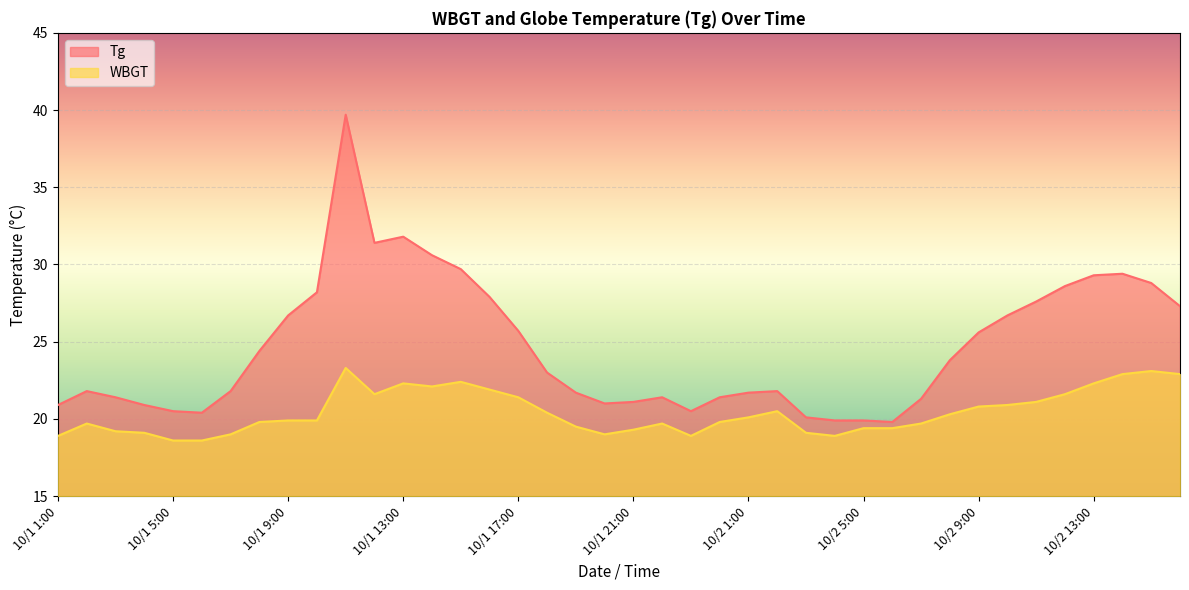

What is the minimum value for WBGT?

18.6